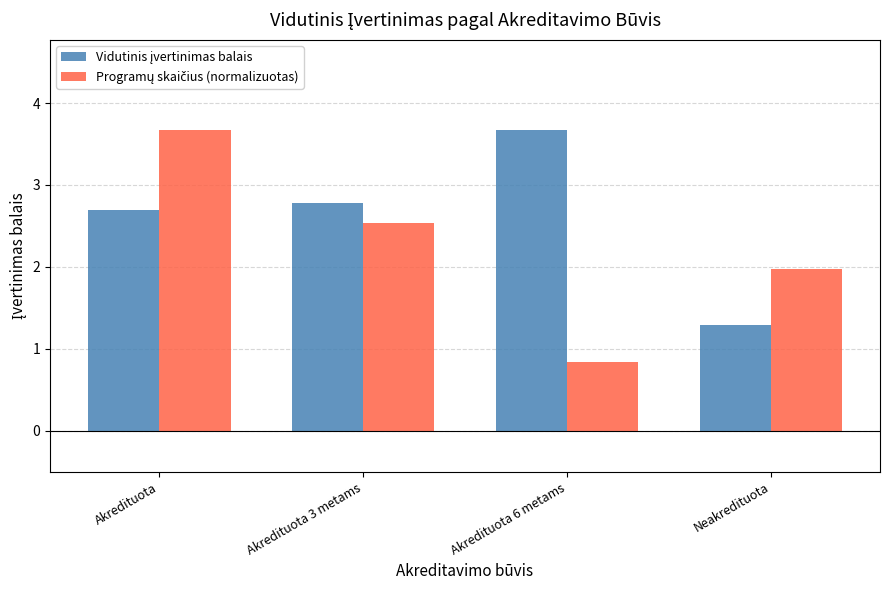

What is the greatest value displayed?

3.7